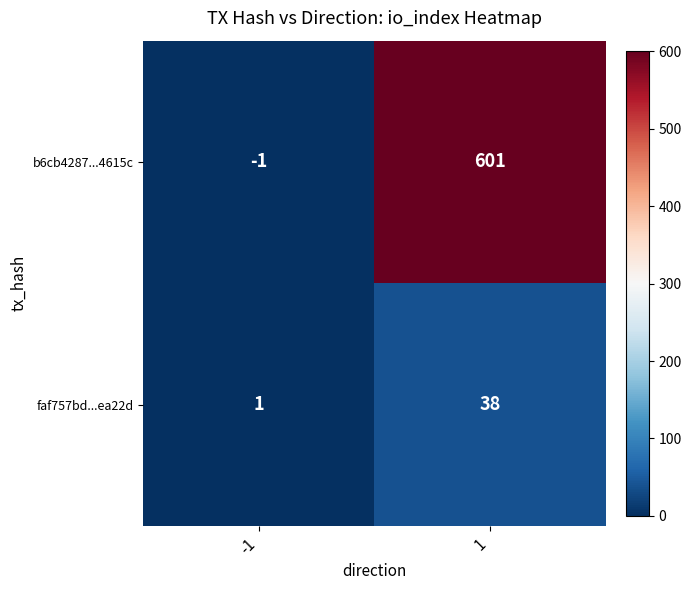

Which series has the widest spread of values?

b6cb4287...4615c